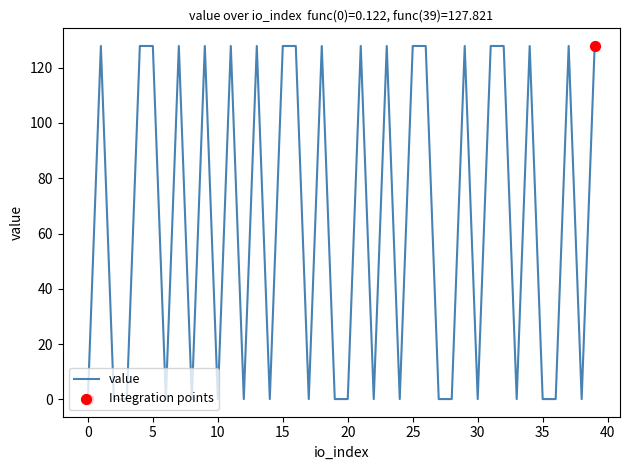

What is the difference between the maximum and minimum values?

127.7